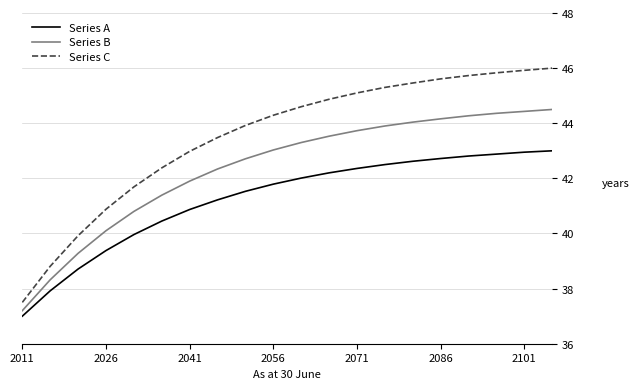

True or false: Series A and Series C intersect in this chart.

False